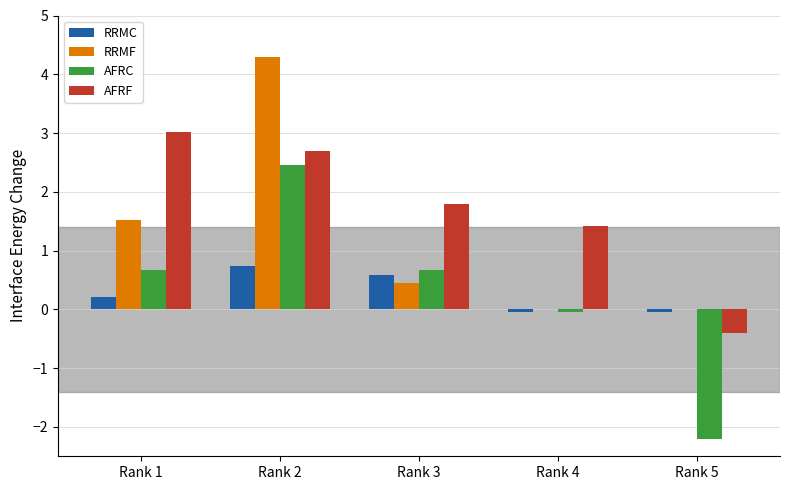

Between Rank 2 and Rank 4, which series saw the biggest shift?

RRMF